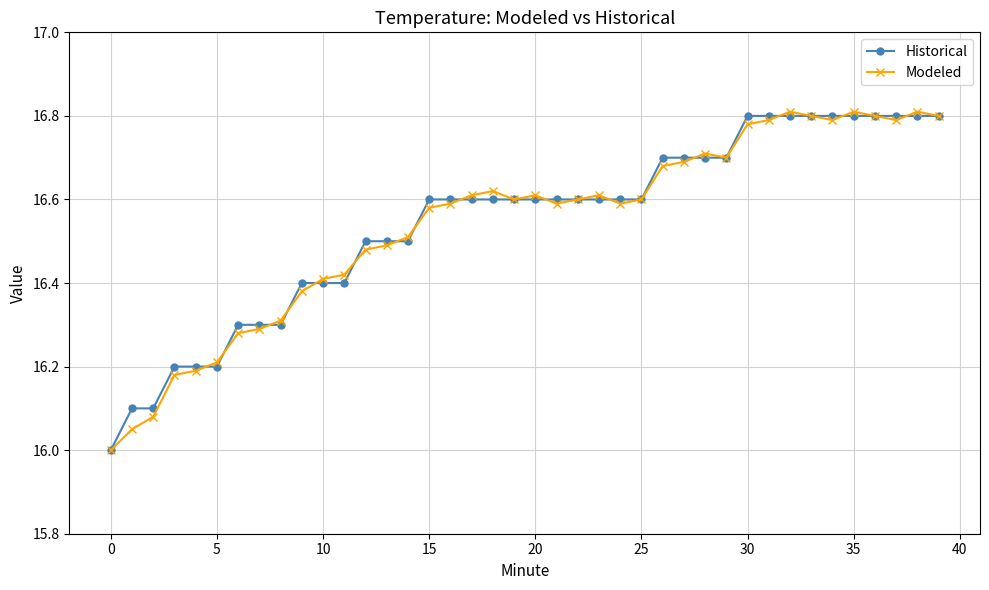

What is the smallest value displayed?

16.0